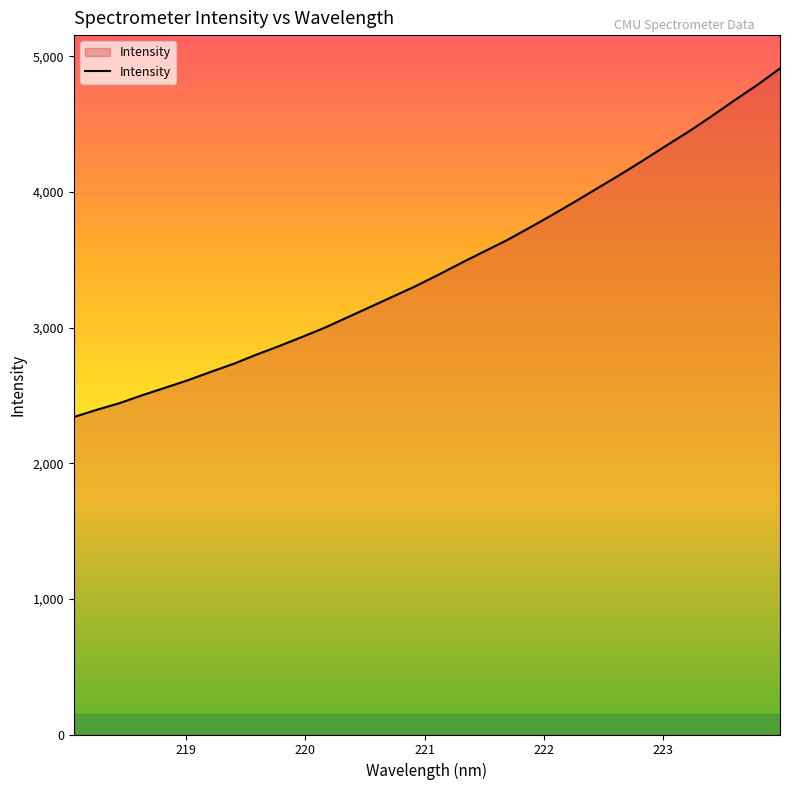

What is the smallest value displayed?

2341.0